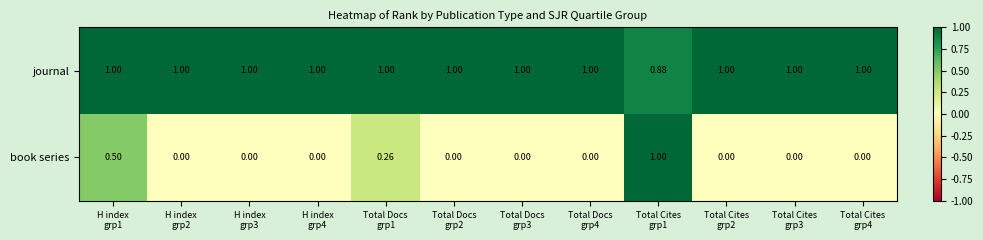

List the series in order of their overall mean, highest first.

journal, book series